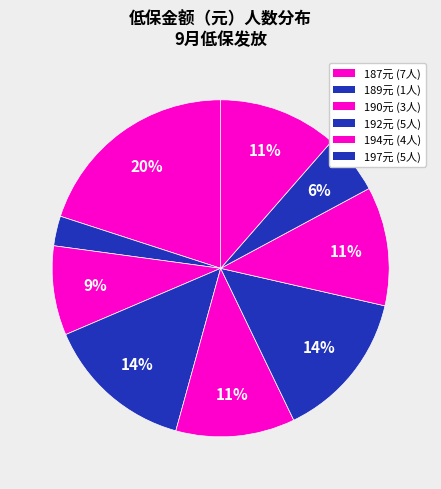

To the nearest percent, what is the difference between the largest and smallest slice percentages?

17%